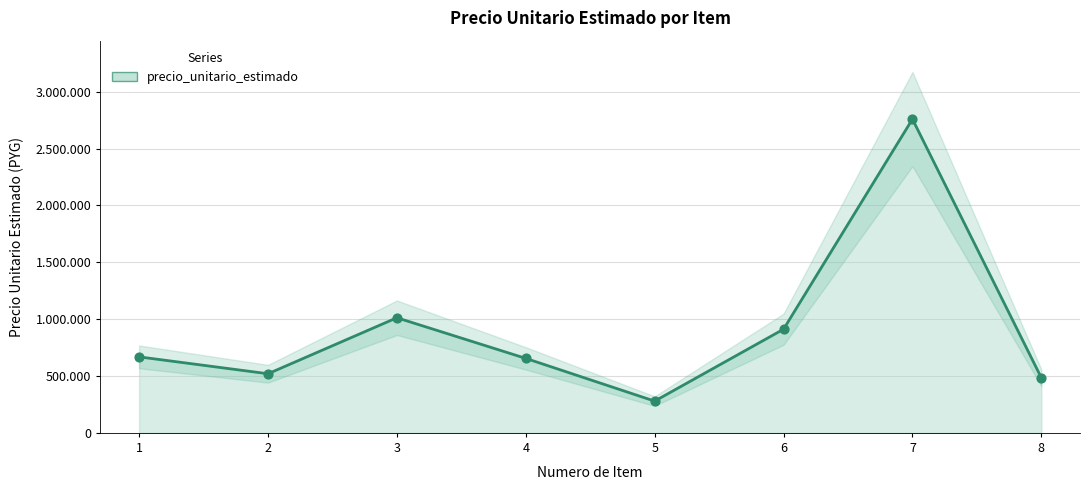

Approximately how many times larger is the value at 4 compared to 7?

0.2